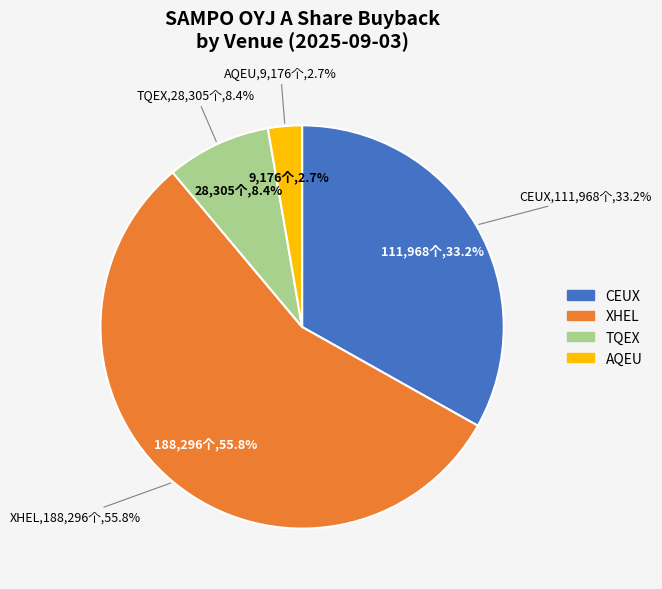

To the nearest percent, what is the difference between the TQEX and AQEU slice percentages?

6%